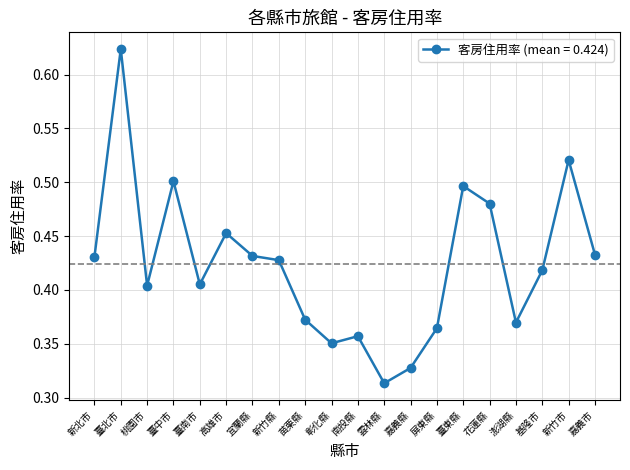

Where is the data nearest to the value 0?

雲林縣